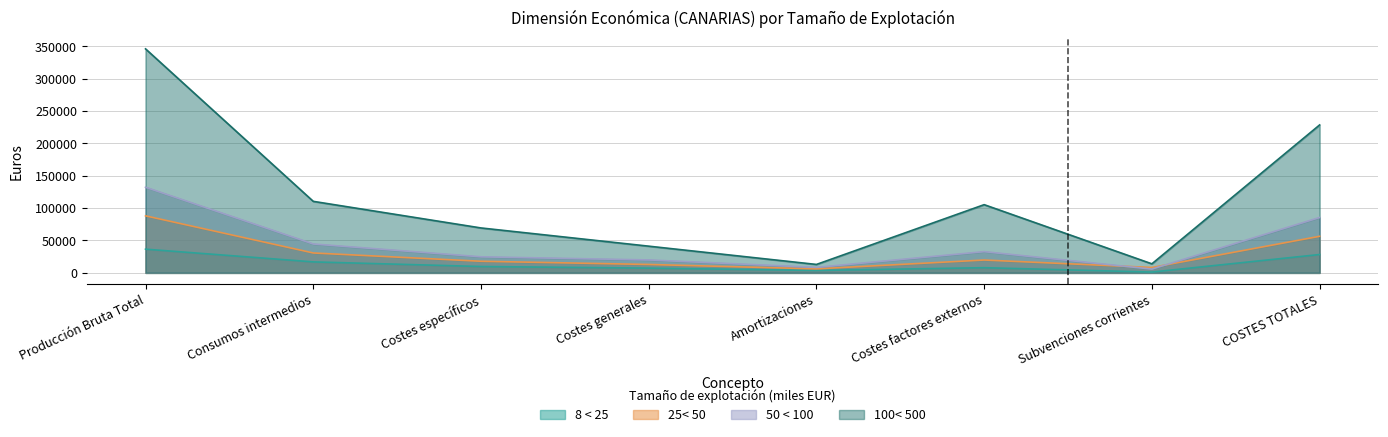

What are all the series names shown in the legend?

8 < 25, 25< 50, 50 < 100, 100< 500